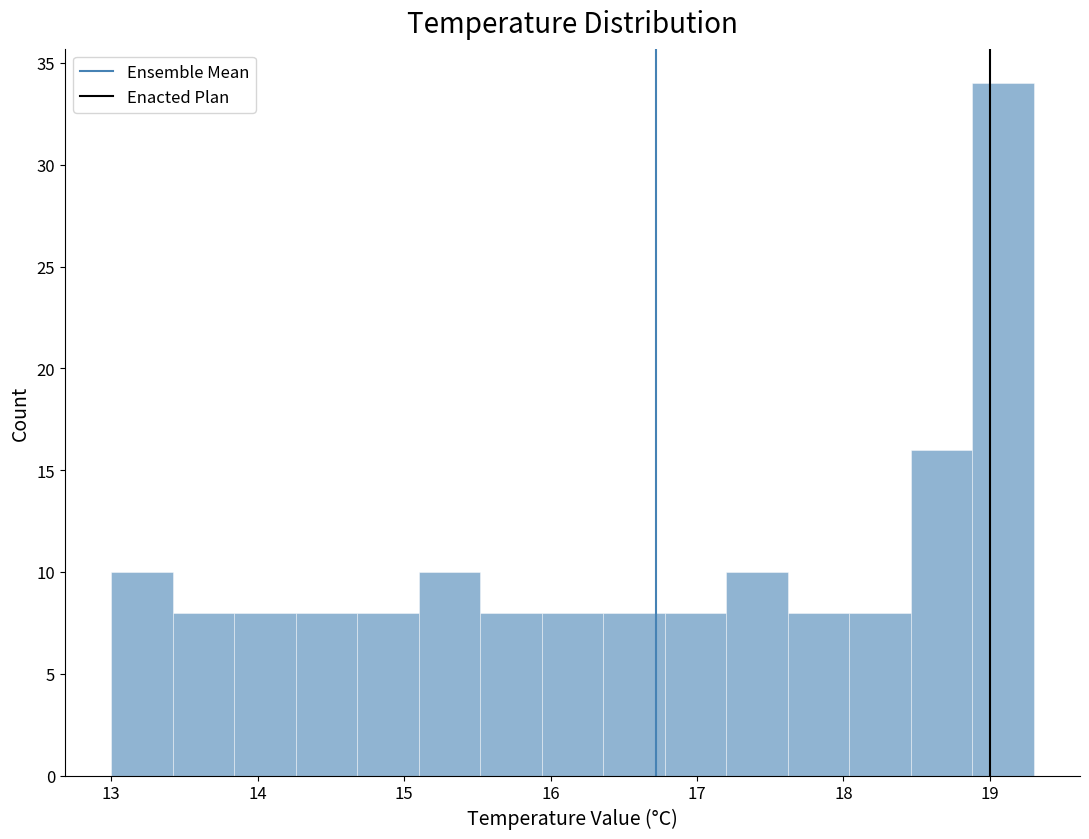

Which range on the x-axis has the tallest bar?

18.88 to 19.30